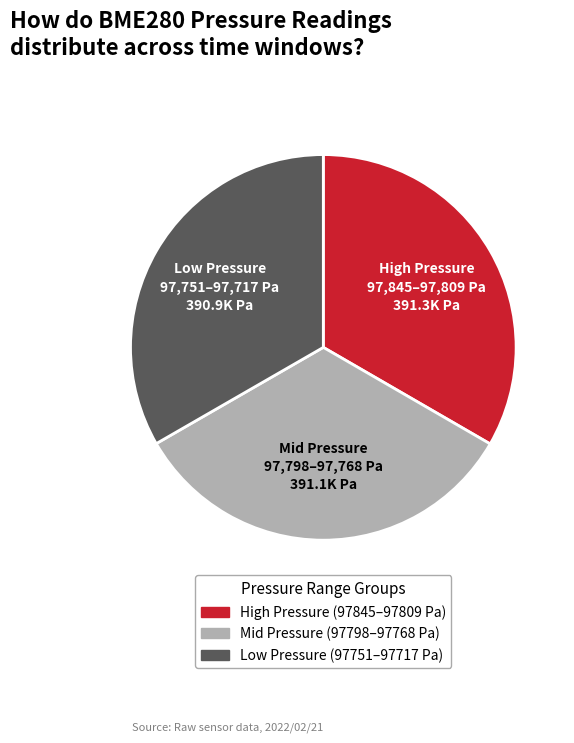

Is there a majority slice in this chart?

No